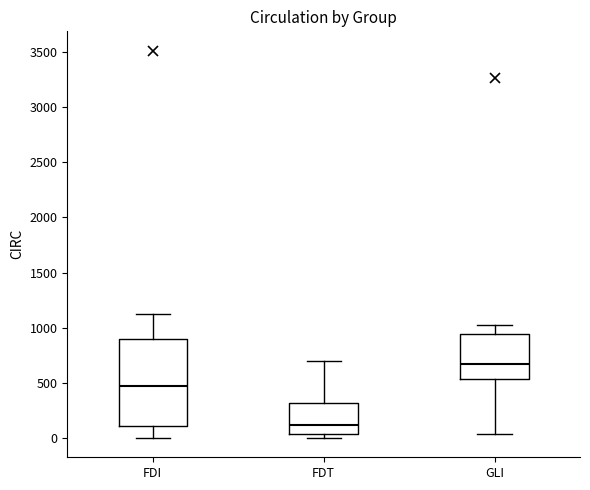

Reading left to right, transcribe this box plot: for each box, give where its median line is, the range the box spans, and where its two whiskers end, as read against the y-axis. The values are not printed on the chart, so give them approximately, as read against the axis.

FDI: median 500, box 100 to 900, whiskers 0 to 1100
FDT: median 150, box 50 to 300, whiskers 0 to 700
GLI: median 650, box 550 to 950, whiskers 50 to 1000